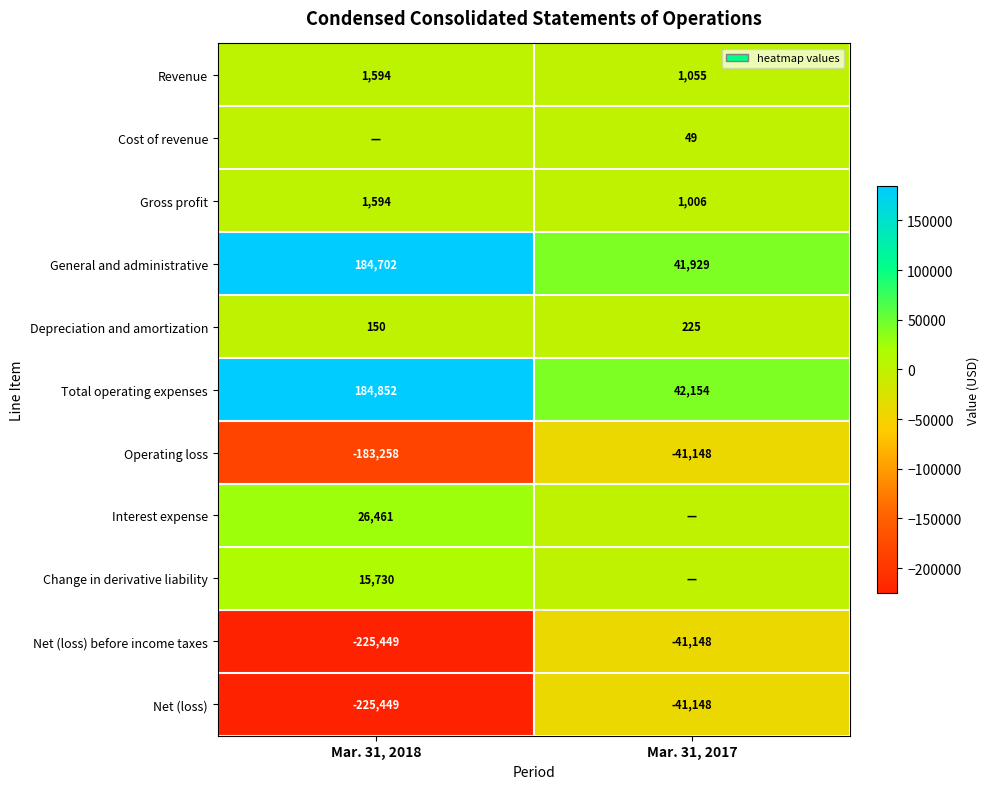

True or false: Depreciation and amortization has a value of 225 at Mar. 31, 2017.

True